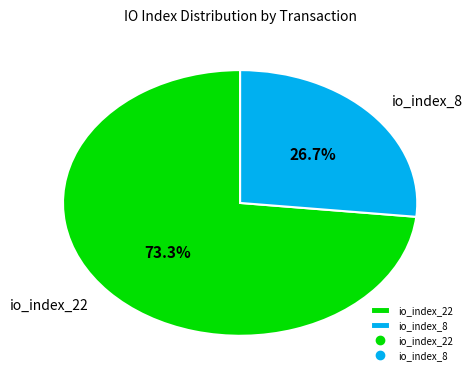

What is the largest slice in the pie chart?

io_index_22